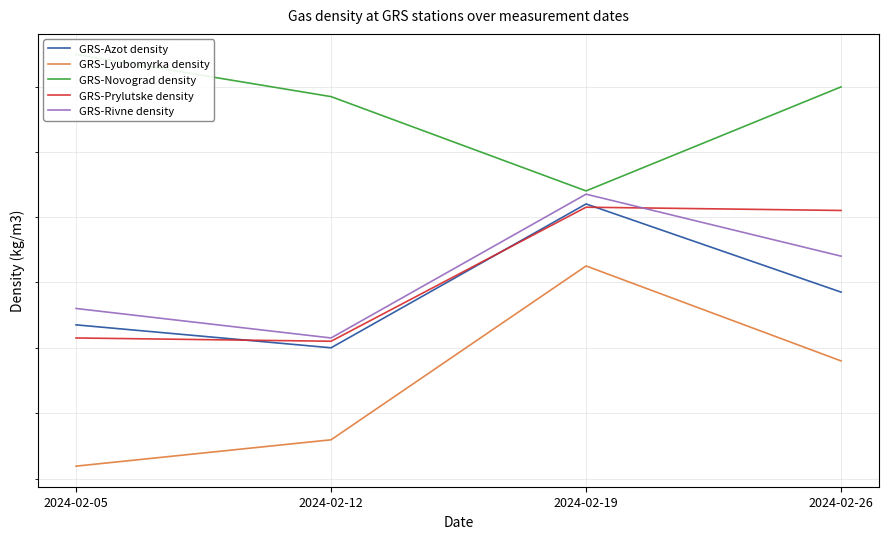

What is the value of the GRS-Azot density point at the 1st from the left?

0.7